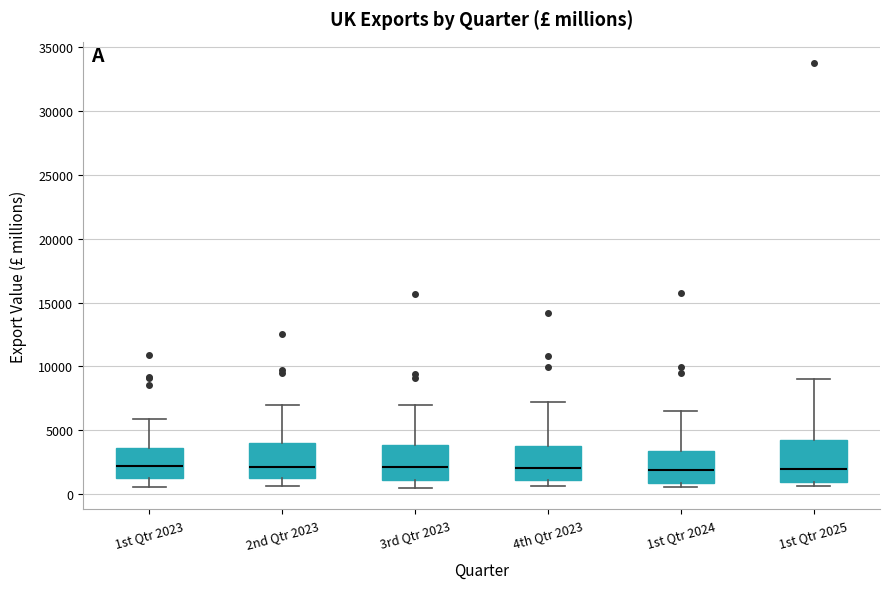

Where is the lower edge of the box for 1st Qtr 2023 on the y-axis? The values are not printed on the chart, so give them approximately, as read against the axis.

1500